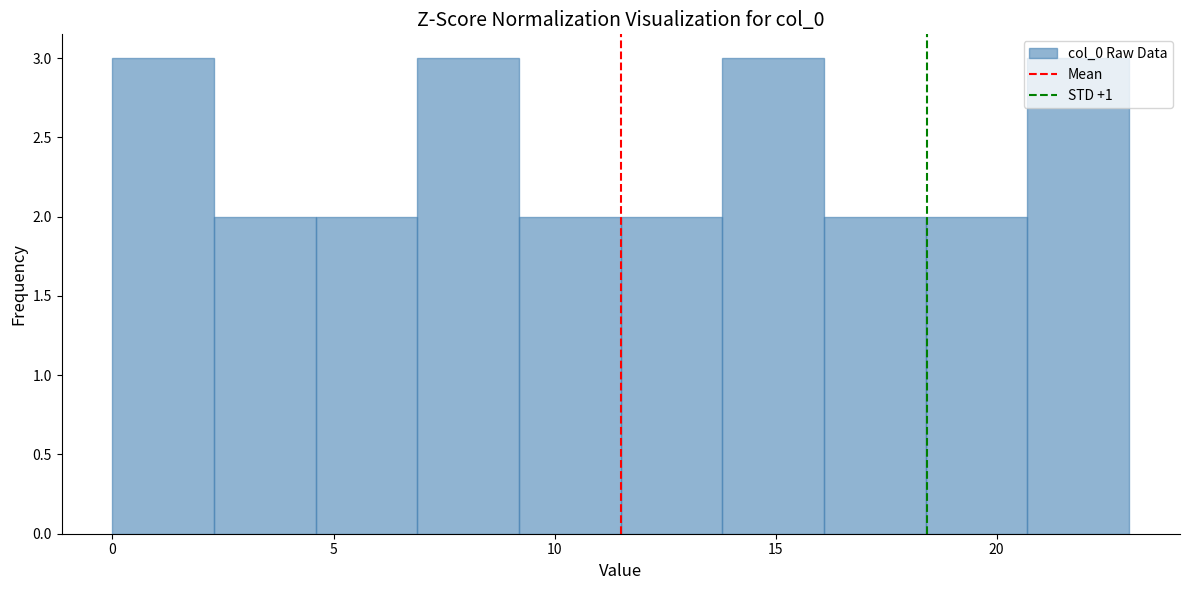

Reading left to right, list every bar in this chart as the range it spans on the x-axis followed by its height. Neither the bar edges nor the heights are printed on the chart, so give them approximately, as read against the axes.

0.0 to 2.3: 3
2.3 to 4.6: 2
4.6 to 6.9: 2
6.9 to 9.2: 3
9.2 to 11.5: 2
11.5 to 13.8: 2
13.8 to 16.1: 3
16.1 to 18.4: 2
18.4 to 20.7: 2
20.7 to 23.0: 3